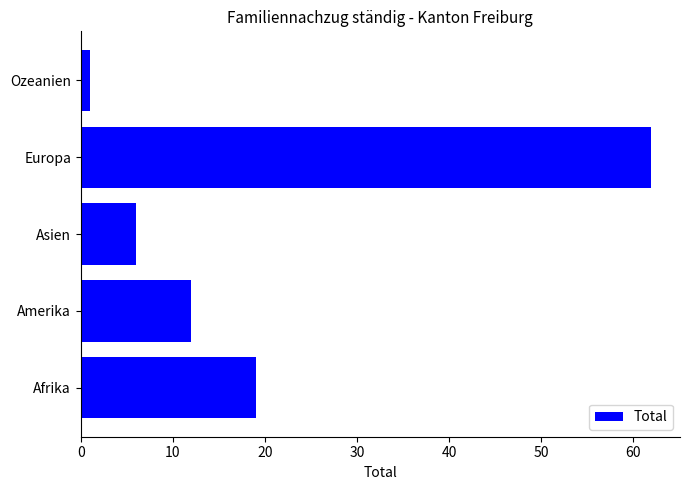

How many categories are shown in the chart?

5